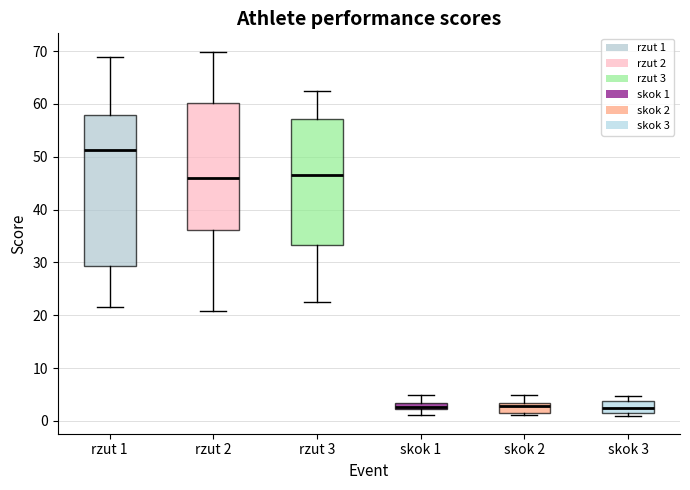

Comparing the boxes themselves (not the whiskers), which one is the tallest?

rzut 1